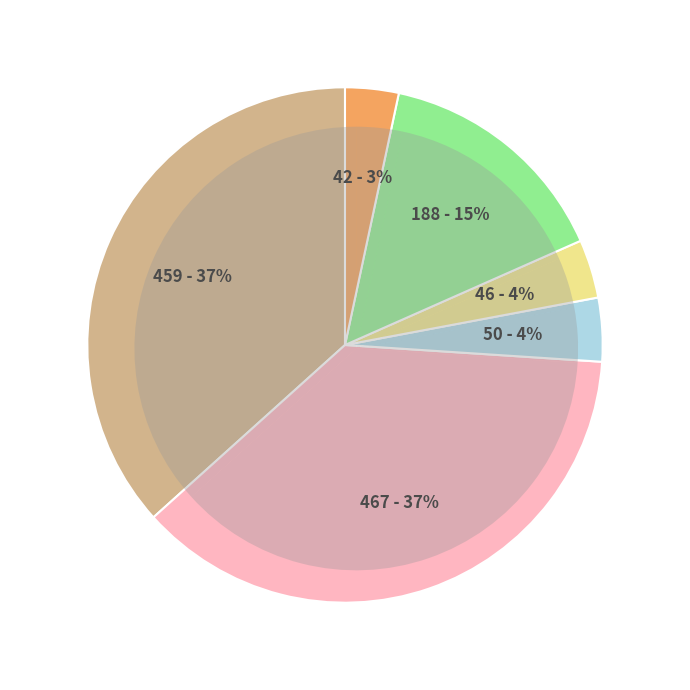

Which has a higher value, up or down?

down